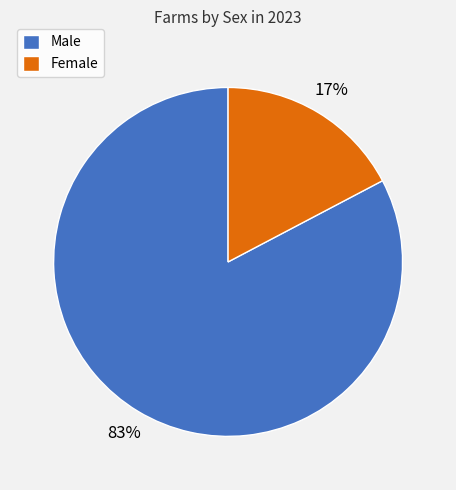

To the nearest percent, what is the average slice percentage?

50%